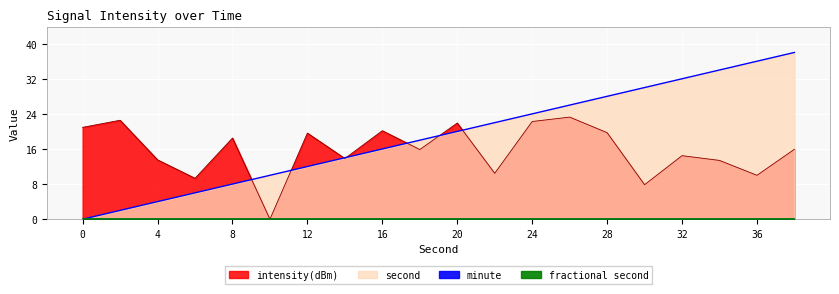

Which series ends up on top after the final intersection of intensity(dBm) and second?

second